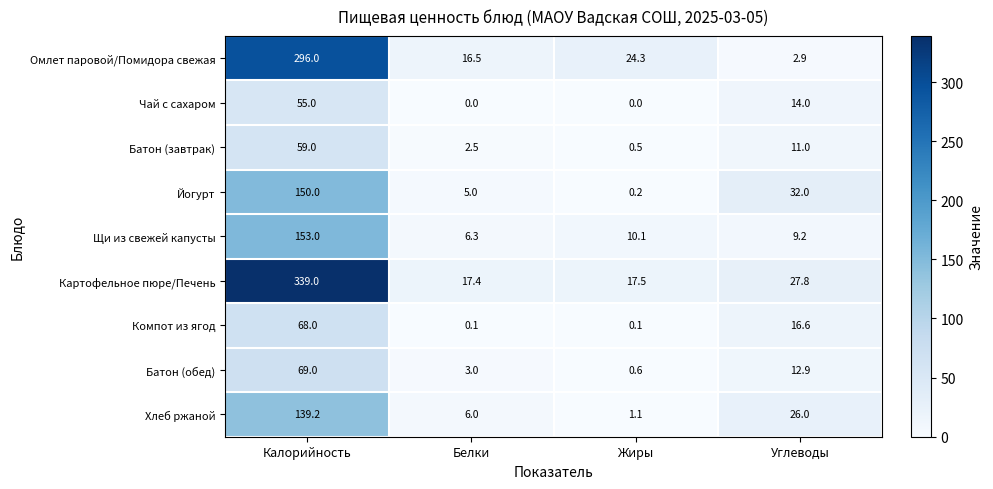

At which label does Хлеб ржаной reach its peak?

Калорийность